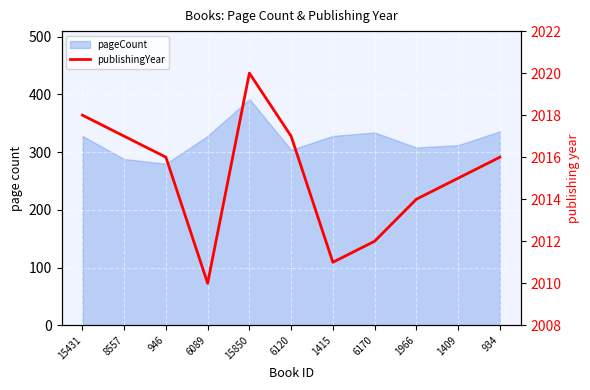

How many values are between 2012 and 2017?

7